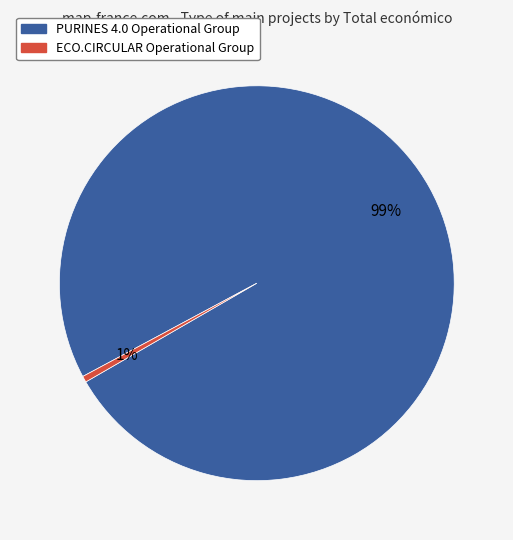

Count the number of slices in the pie.

2